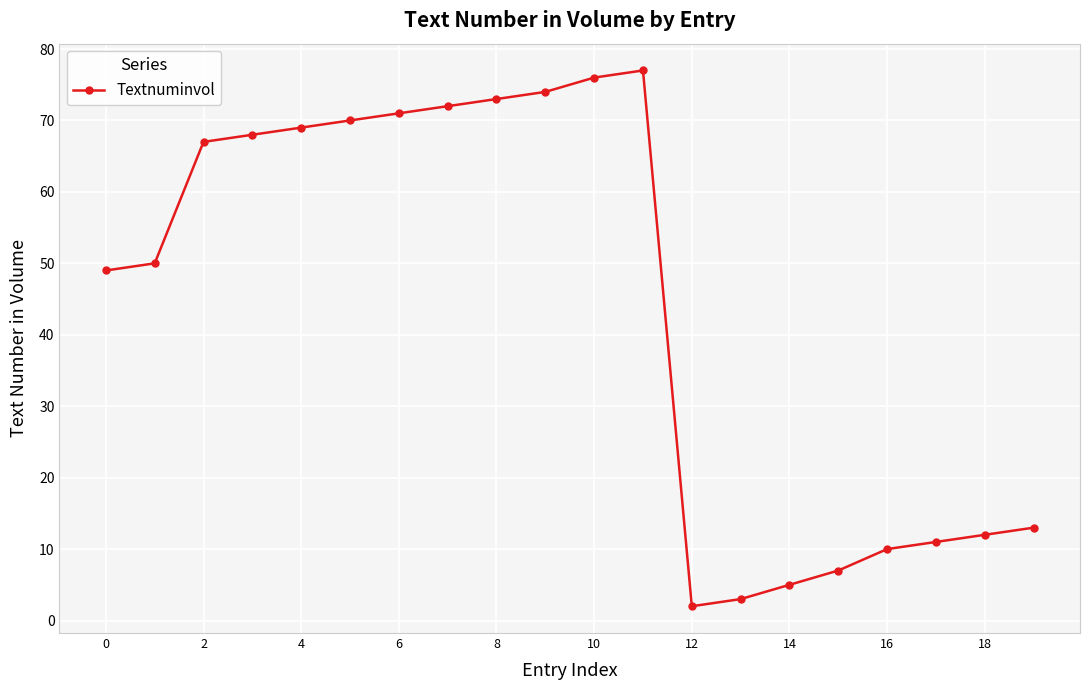

What is the sum of all values?

879